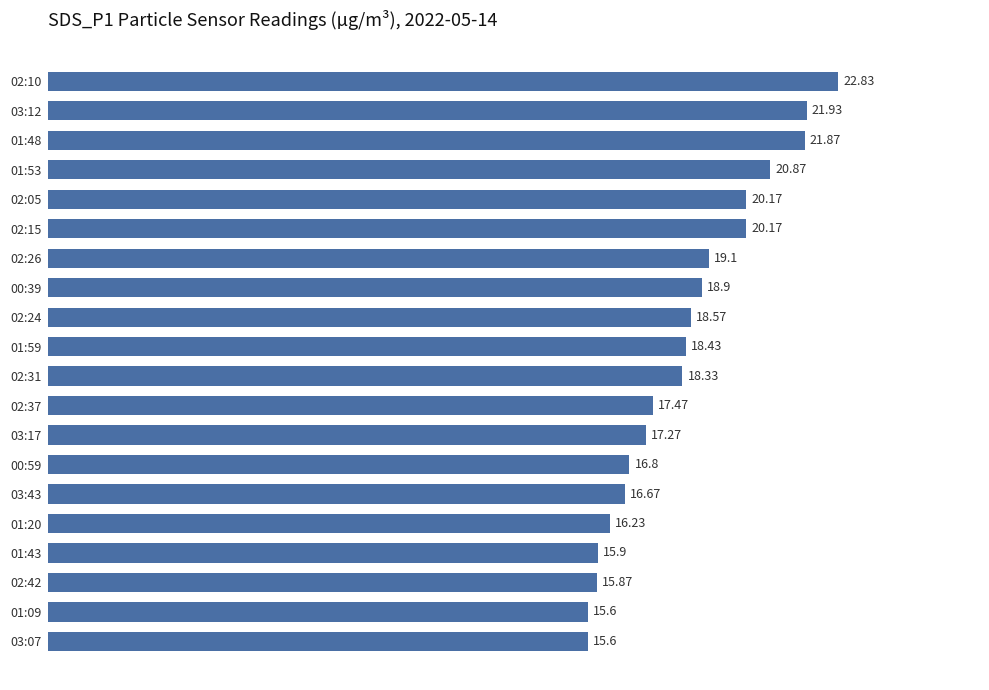

What is the sum of the values at 02:31 and 03:07?

33.9